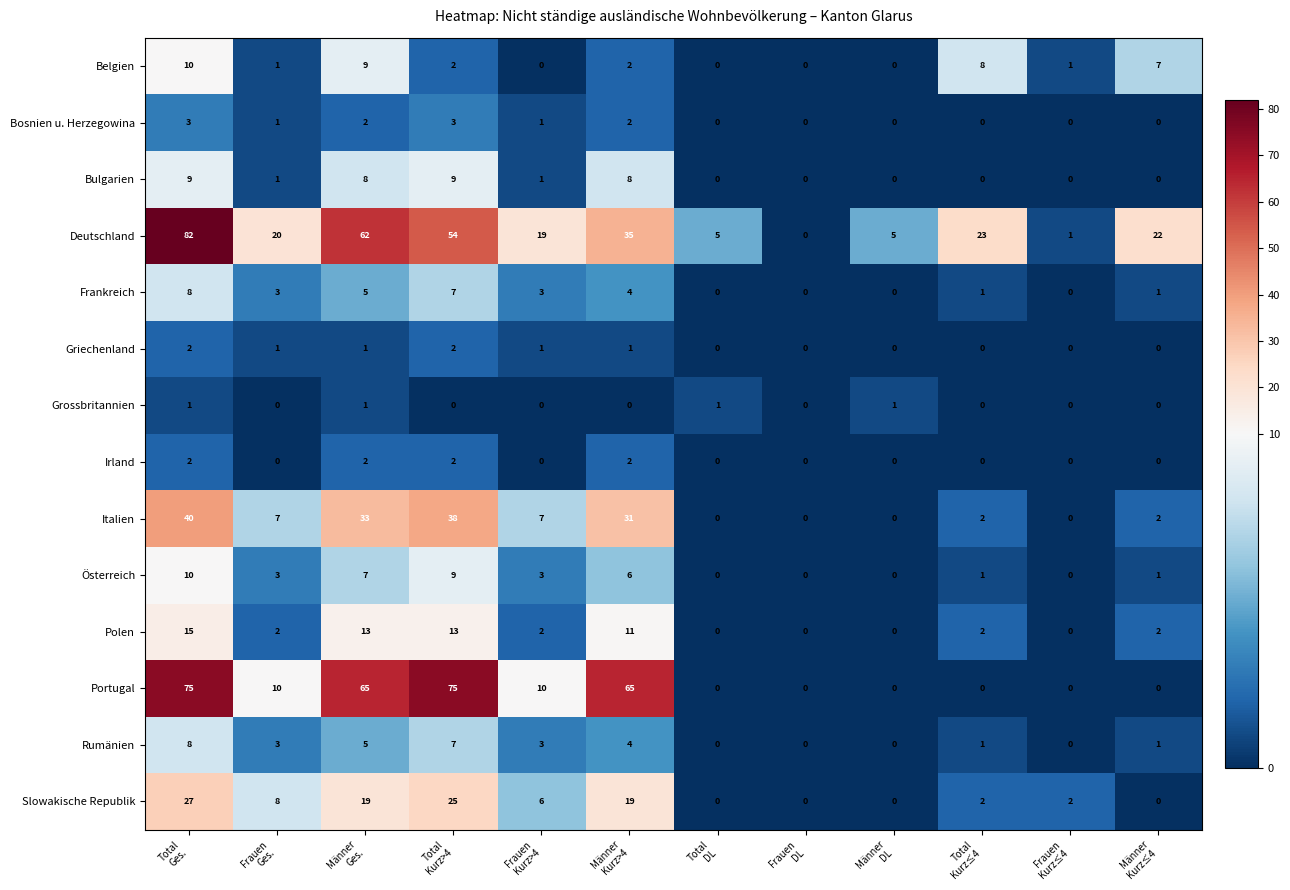

Which series has the widest spread of values?

Deutschland